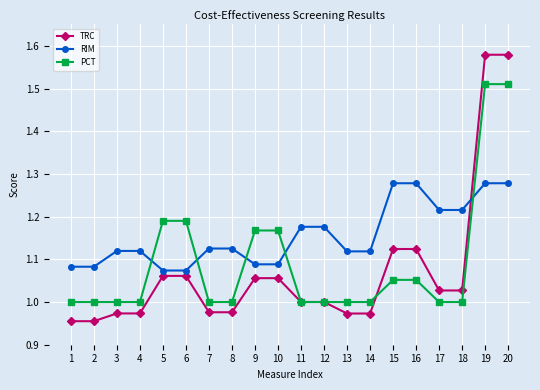

True or false: TRC has a value of 1.5 at 13.

False